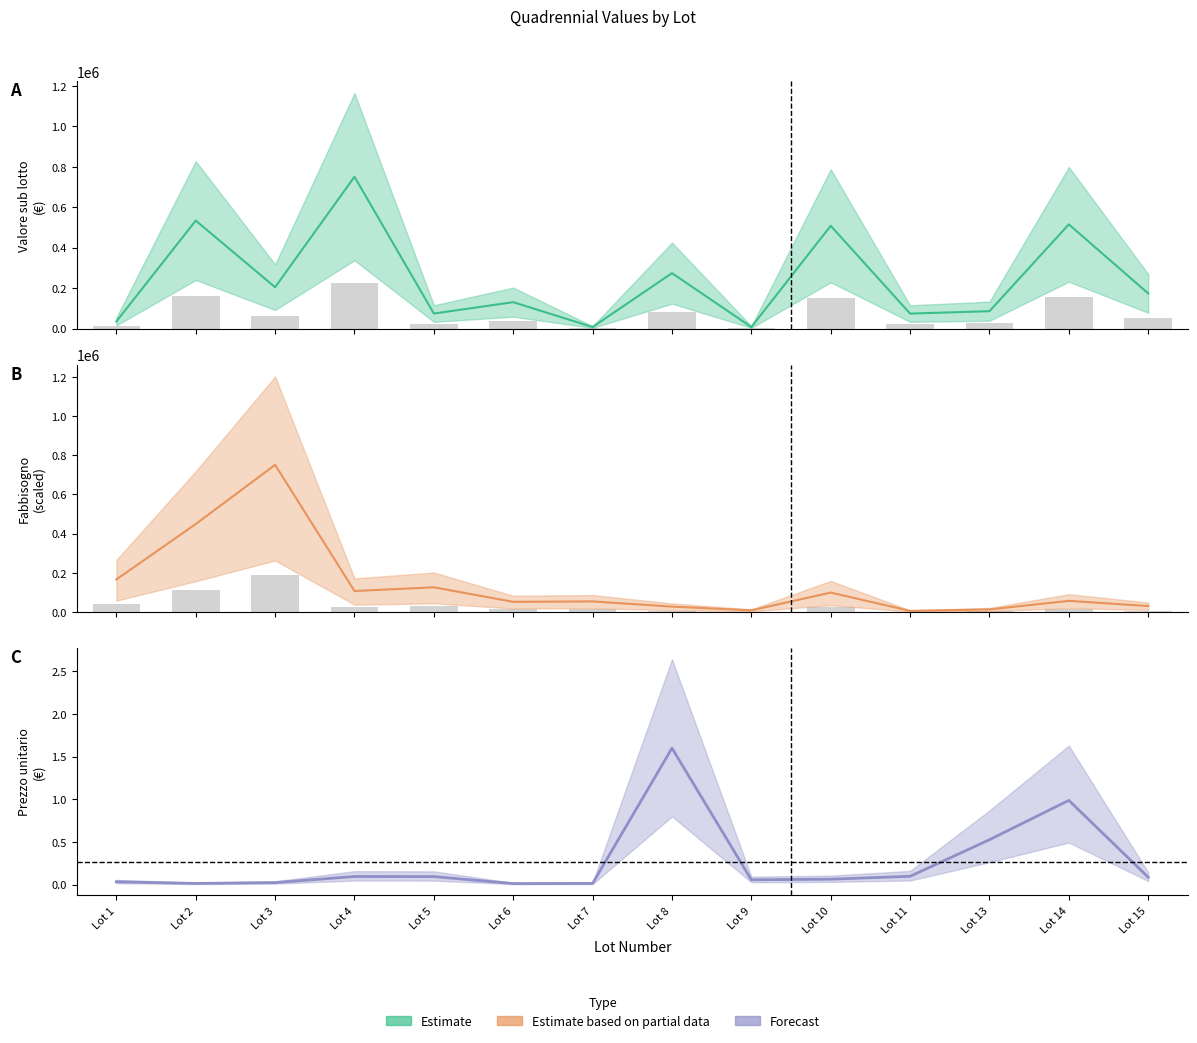

Rank the series by their average value, from lowest to highest.

prezzo unitario offerto sIVA, fabbisogno quadriennale, Valore QUADRIENNALE sub lotto